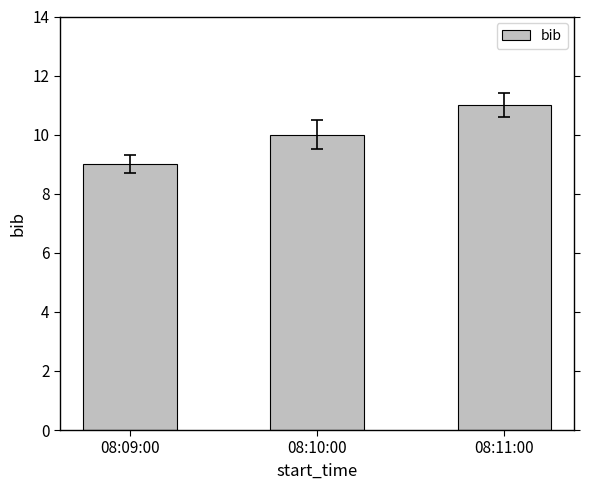

Reading left to right, what are all the values shown in this chart?

08:09:00=9	08:10:00=10	08:11:00=11